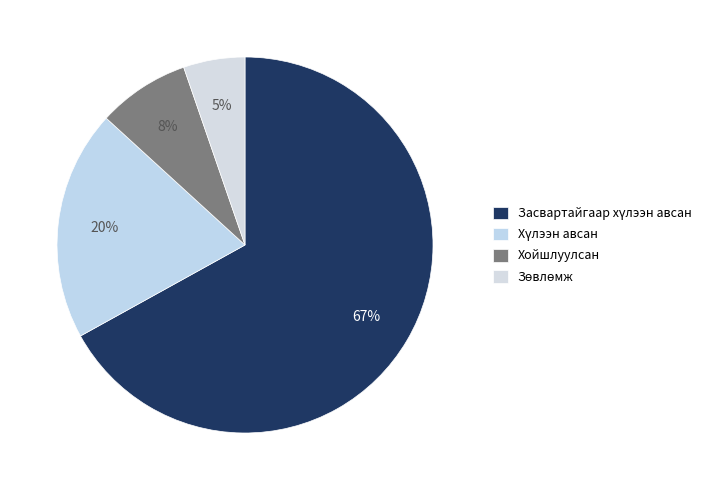

To the nearest percent, what is the difference between the largest and smallest slice percentages?

62%